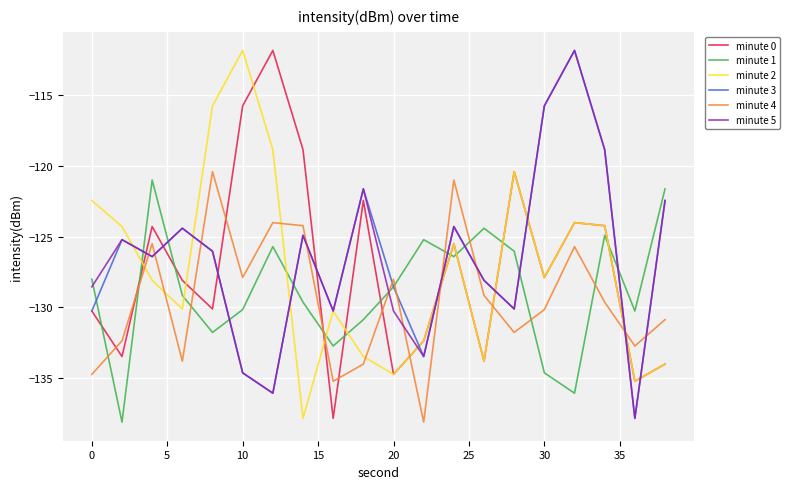

After their last crossing, which series has the higher values: minute 2 or minute 1?

minute 1